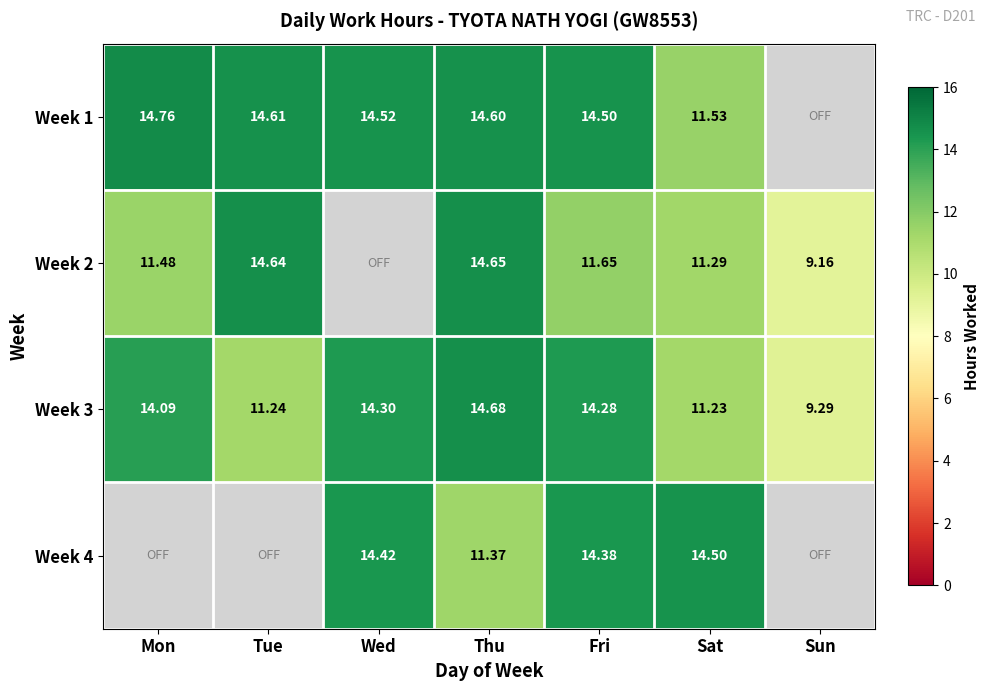

How many data points in Week 3 are above 14?

4